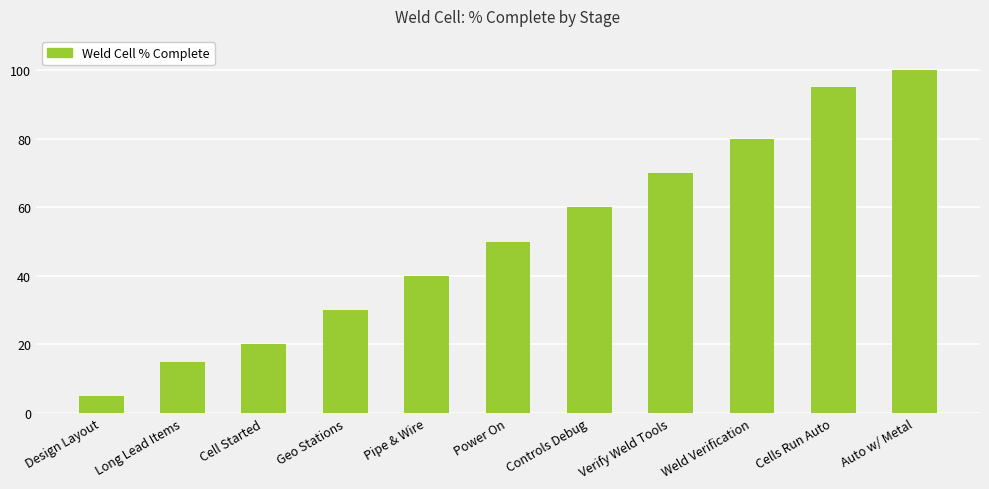

What is the sum of all values?

565